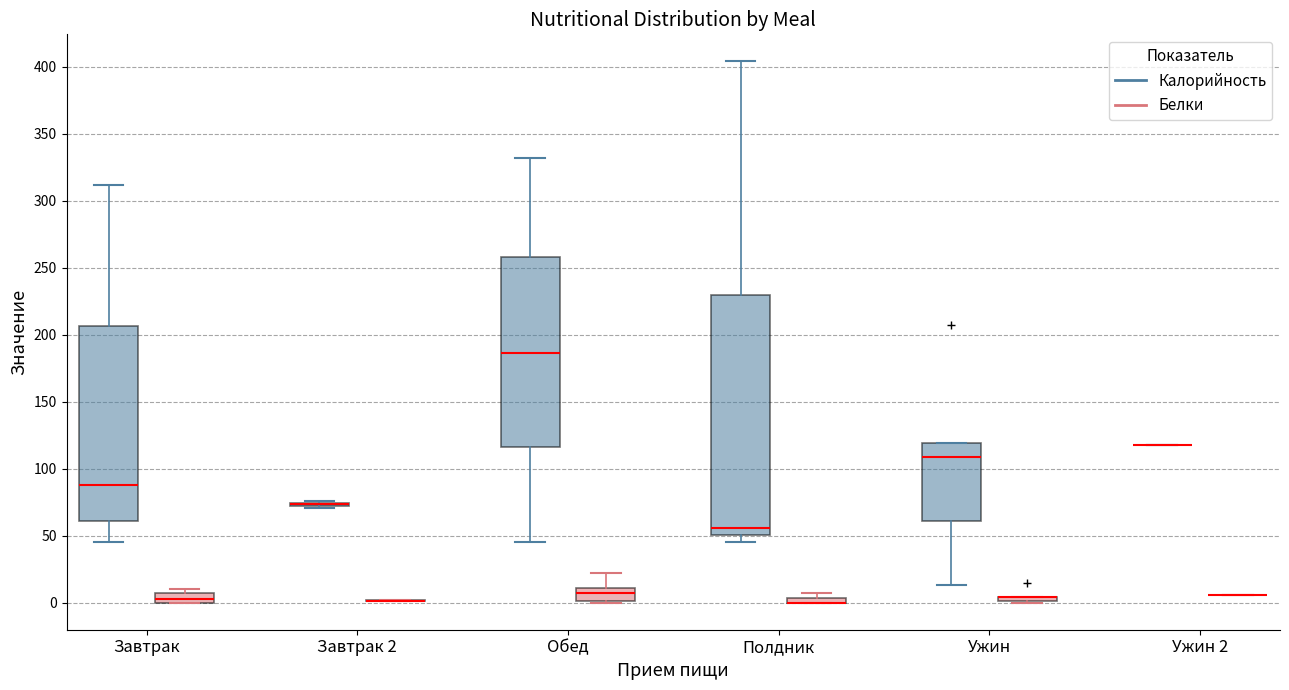

Where is the lower edge of the box for Полдник (Белки) on the y-axis? The values are not printed on the chart, so give them approximately, as read against the axis.

0